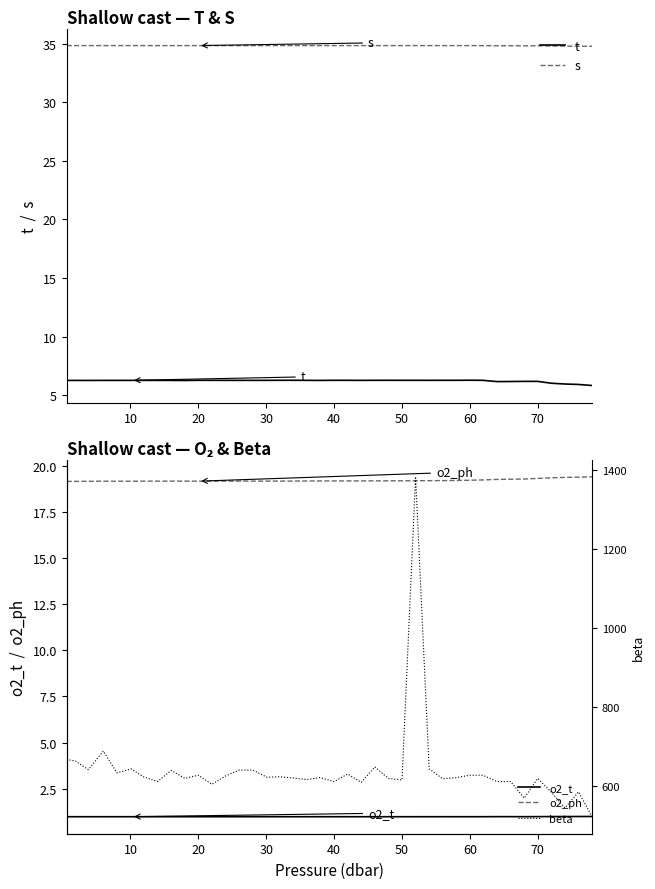

What is the maximum value shown in the chart?

1383.0